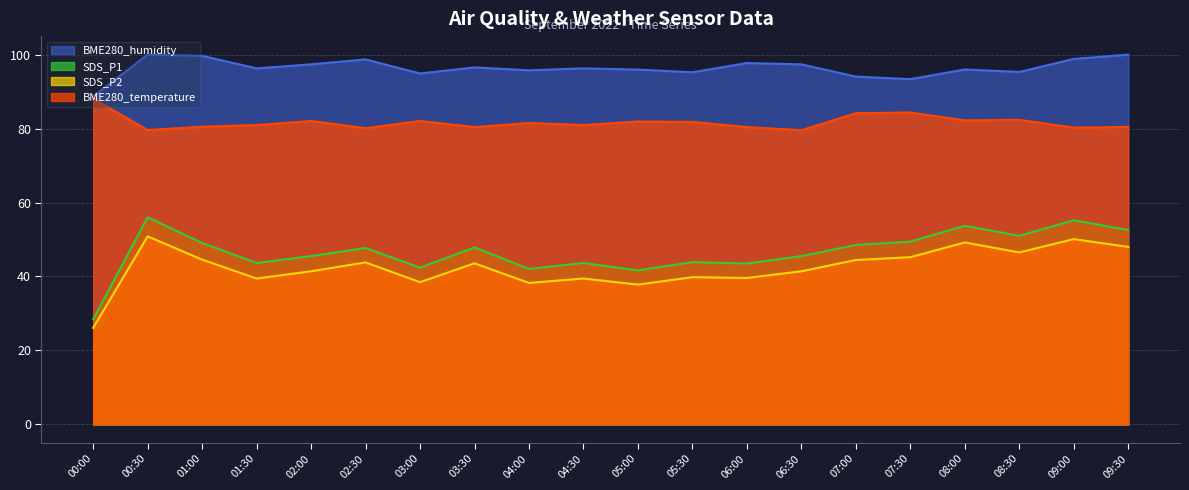

What is the approximate value of SDS_P2 at 07:00?

44.5